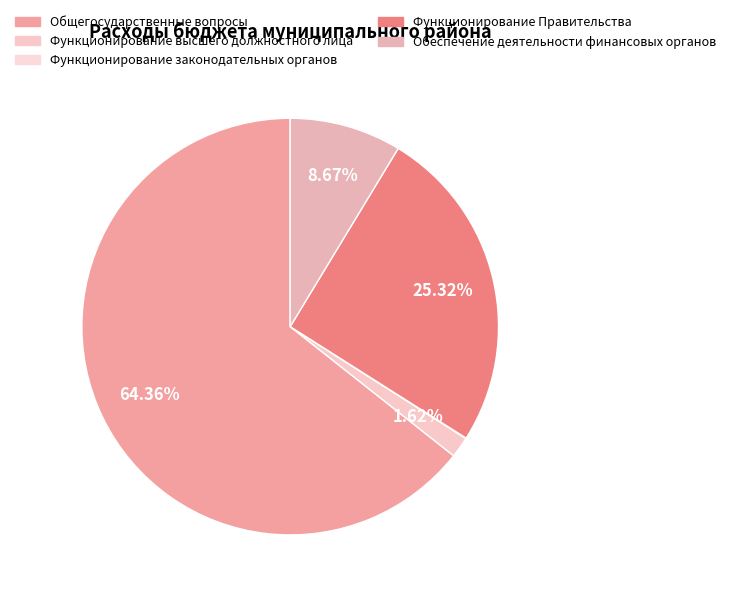

How many slices are in this pie chart?

5